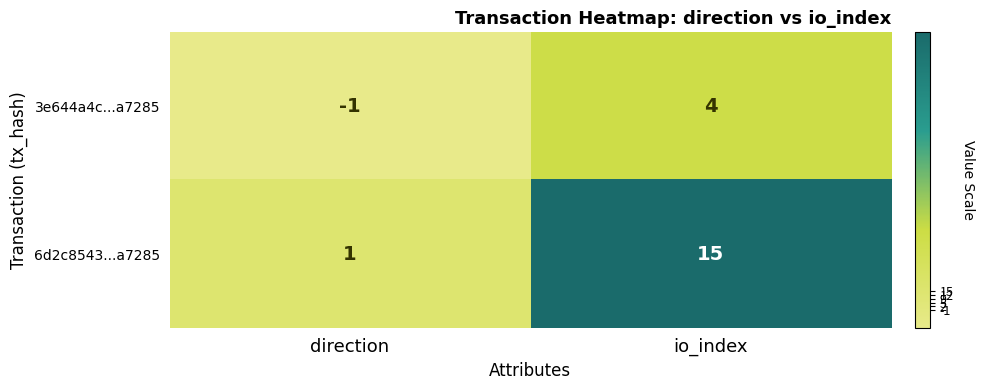

Reading right to left, extract all data points from this chart.

3e644a4c...a7285: io_index=4	direction=-1
6d2c8543...a7285: io_index=15	direction=1